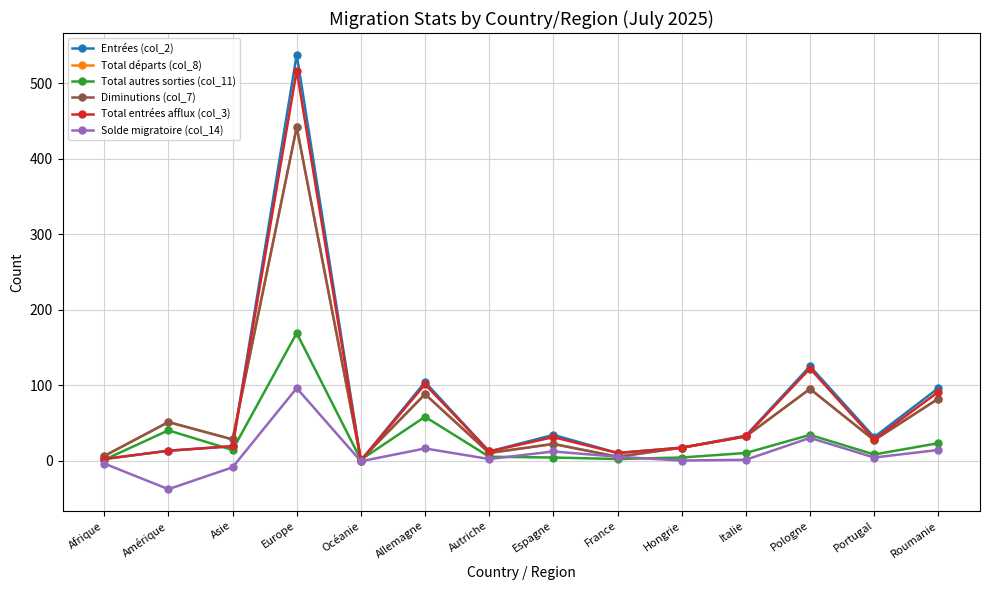

What is the highest value of the Total départs (col_8) series?

442